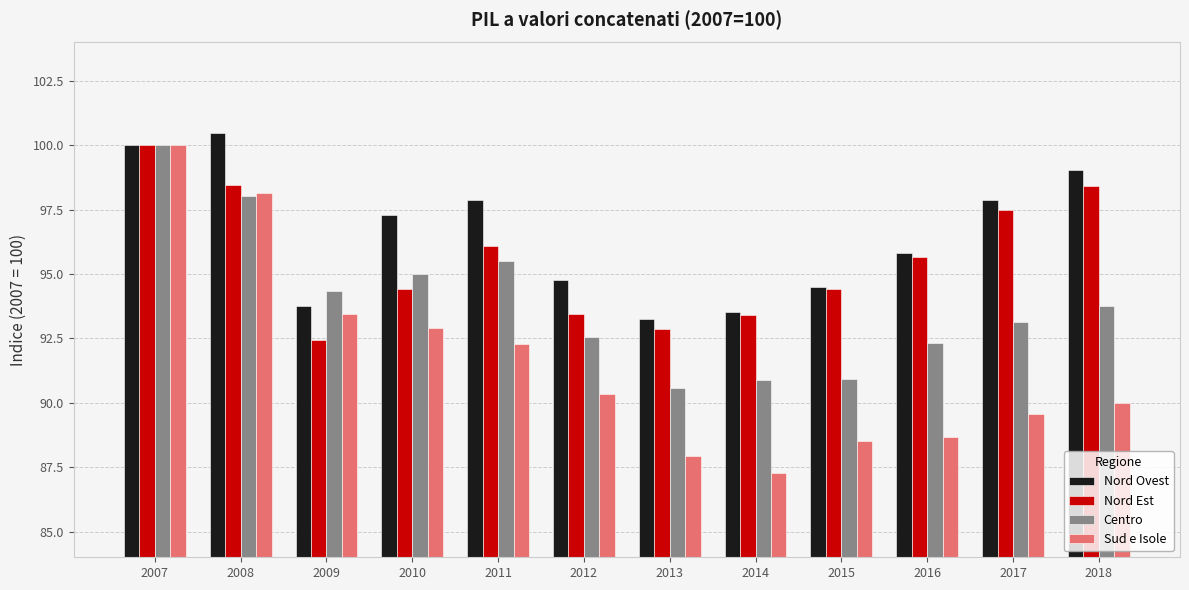

At which label does Nord Ovest first exceed 97?

2007